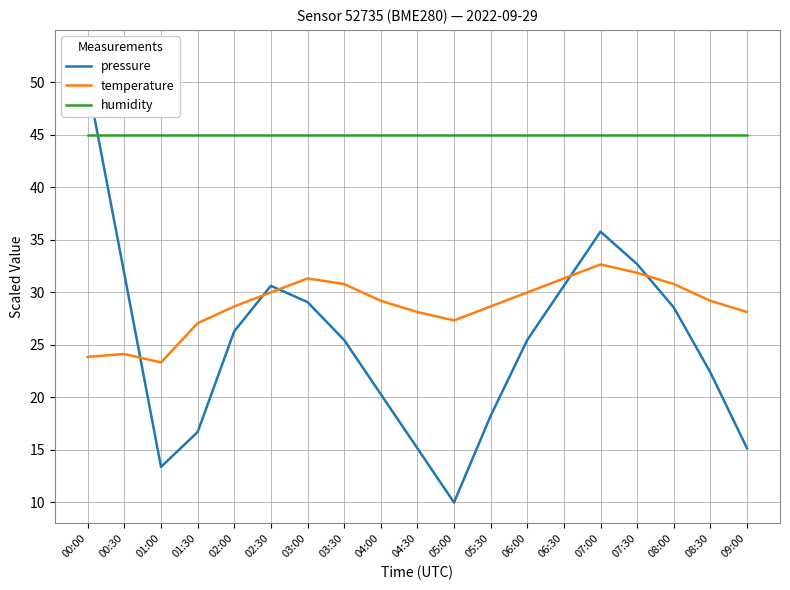

Rank the series at 08:30 from highest to lowest value.

humidity, temperature, pressure